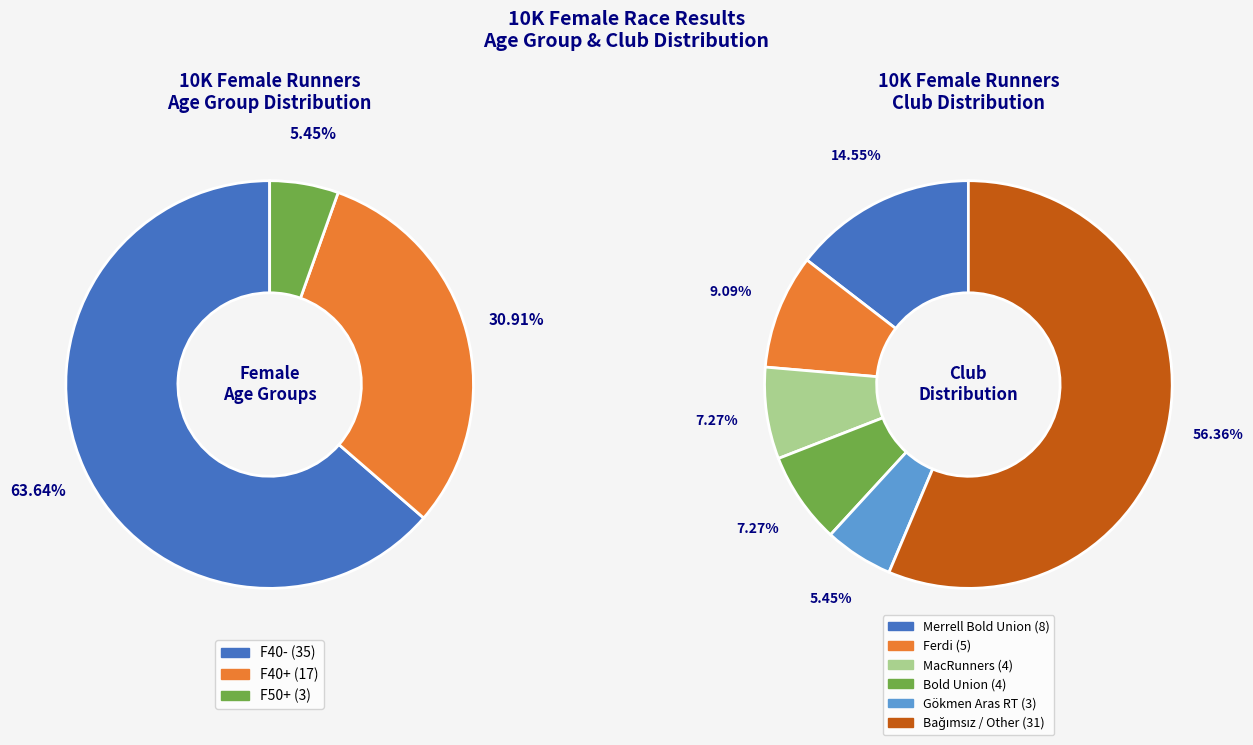

What is the ratio of the value at F40- to the value at F50+?

11.7